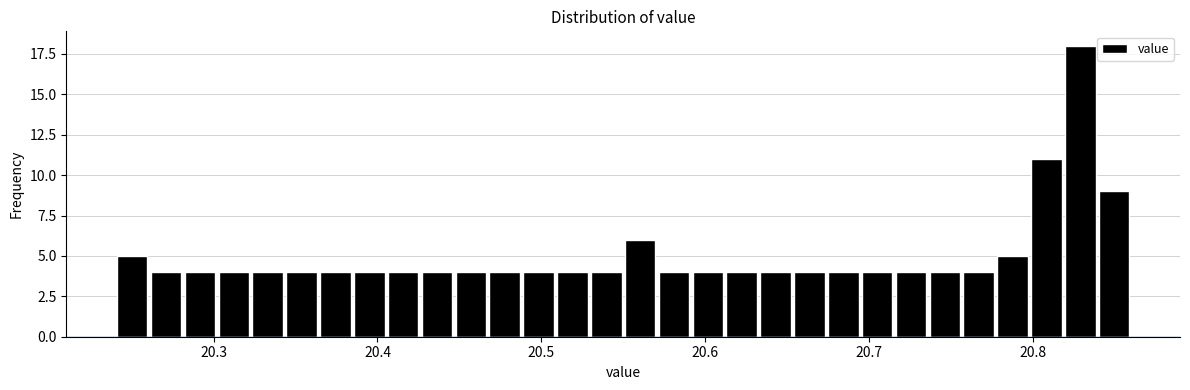

Read against the x-axis, roughly where is the centre of the tallest bar?

20.83